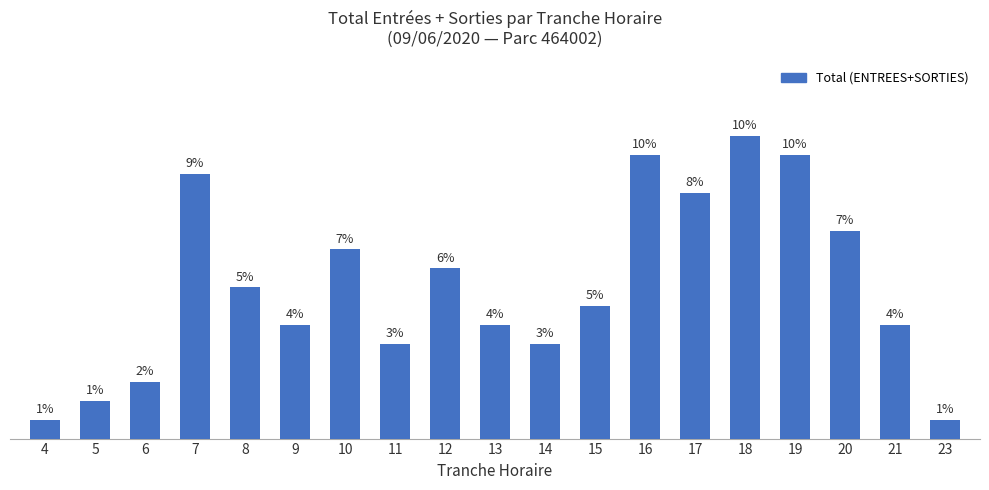

What is the maximum value shown in the chart?

16